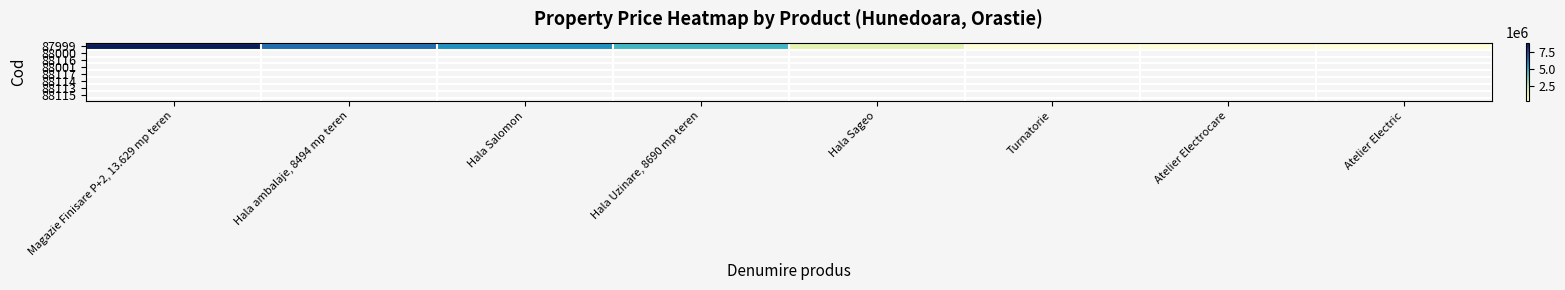

Reading left to right, what are all the values shown in this chart?

Magazie Finisare P+2, 13.629 mp teren=8795600	Hala ambalaje, 8494 mp teren=6375300	Hala Salomon=5614879	Hala Uzinare, 8690 mp teren=4582552	Hala Sageo=1695400	Turnatorie=413950	Atelier Electrocare=402420	Atelier Electric=351400